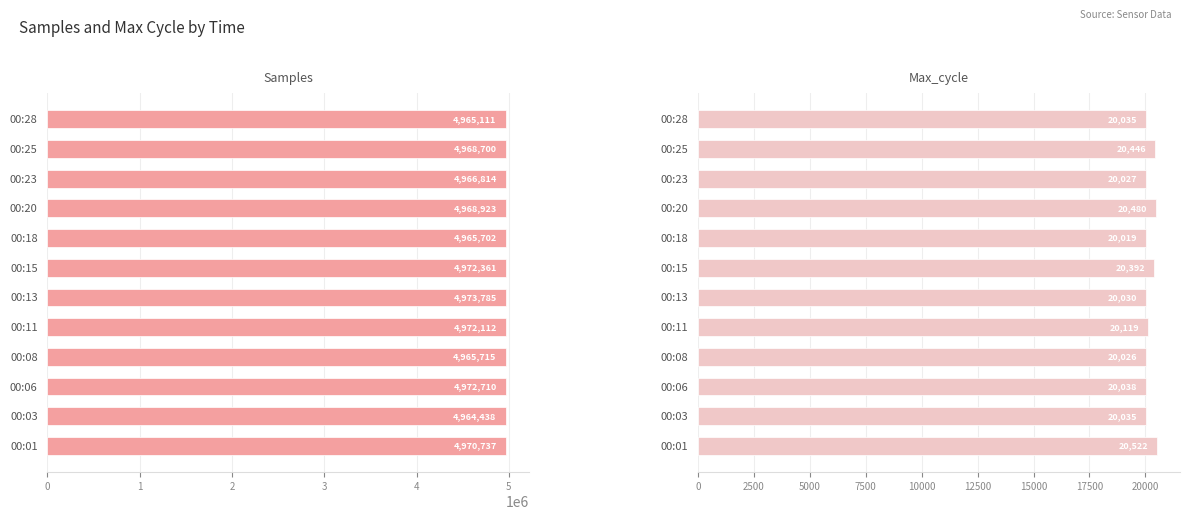

What are all the series names shown in the legend?

Samples, Max_cycle